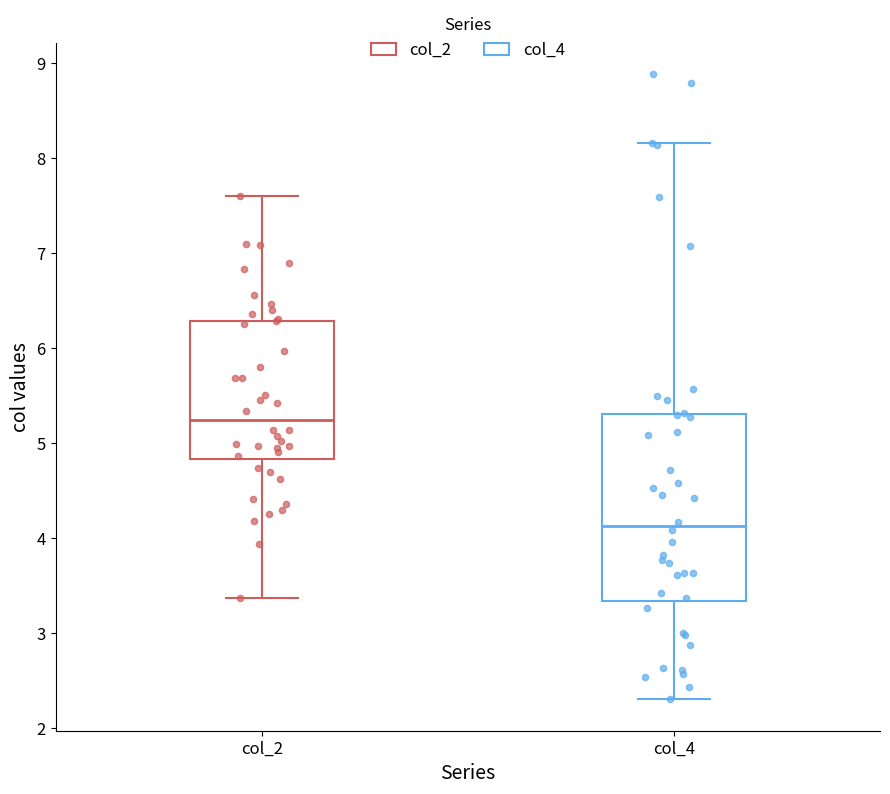

Which box has the lowest median line?

col_4